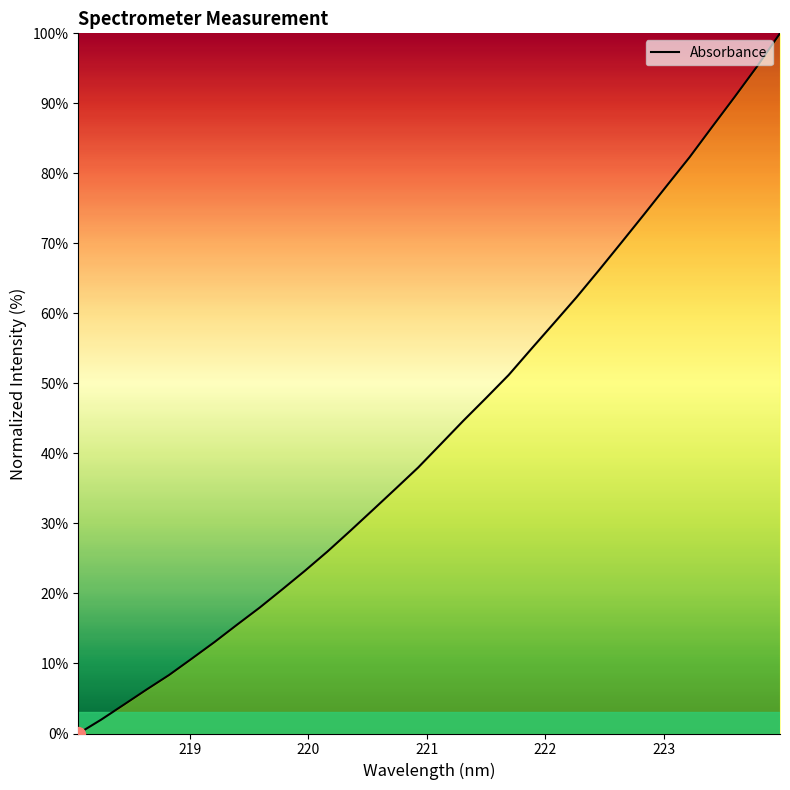

What is the difference between the maximum and minimum values?

100.0